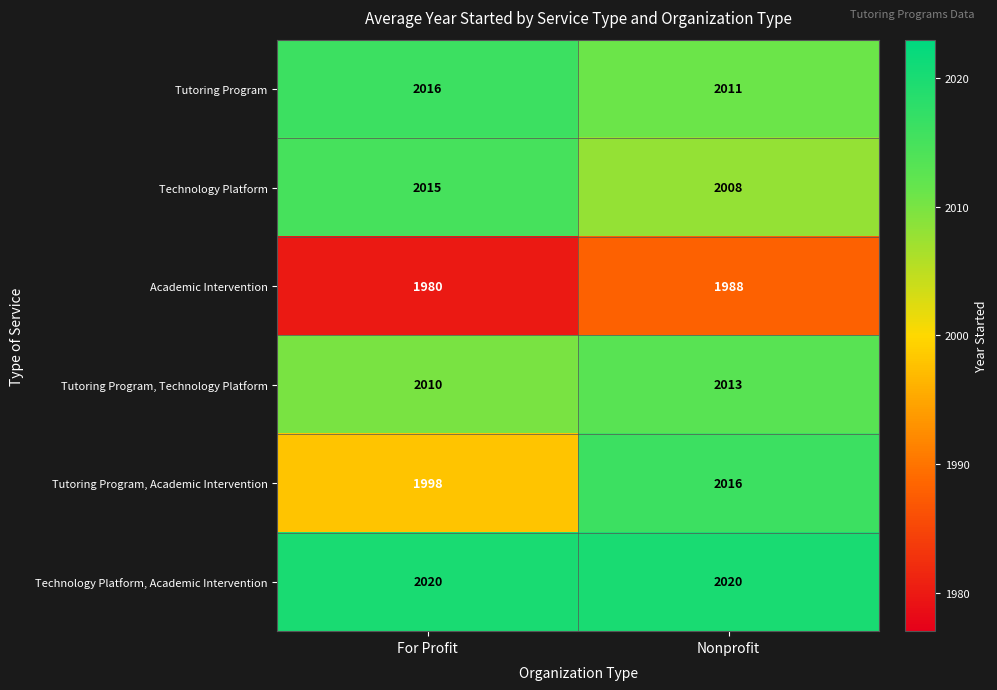

What value does the Tutoring Program, Technology Platform series have at For Profit?

2010